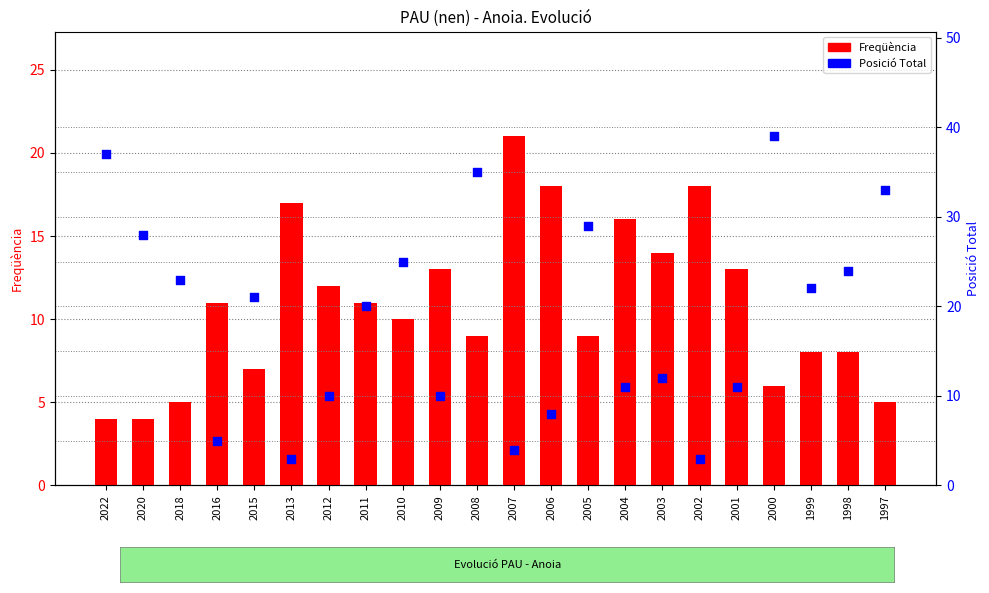

Which series contains the lowest Y value?

Posició Total